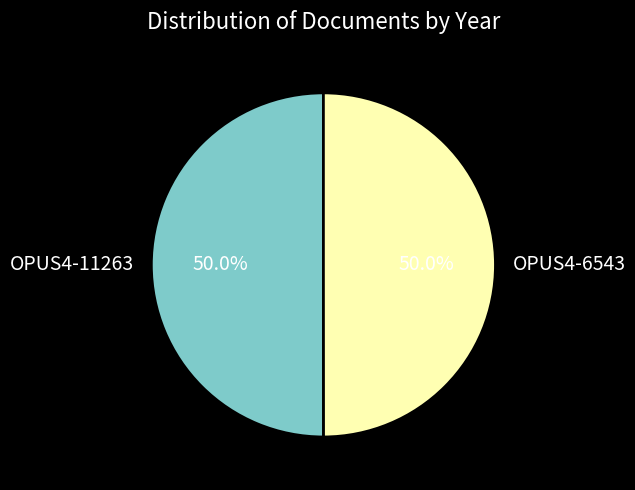

How many segments does this pie chart have?

2